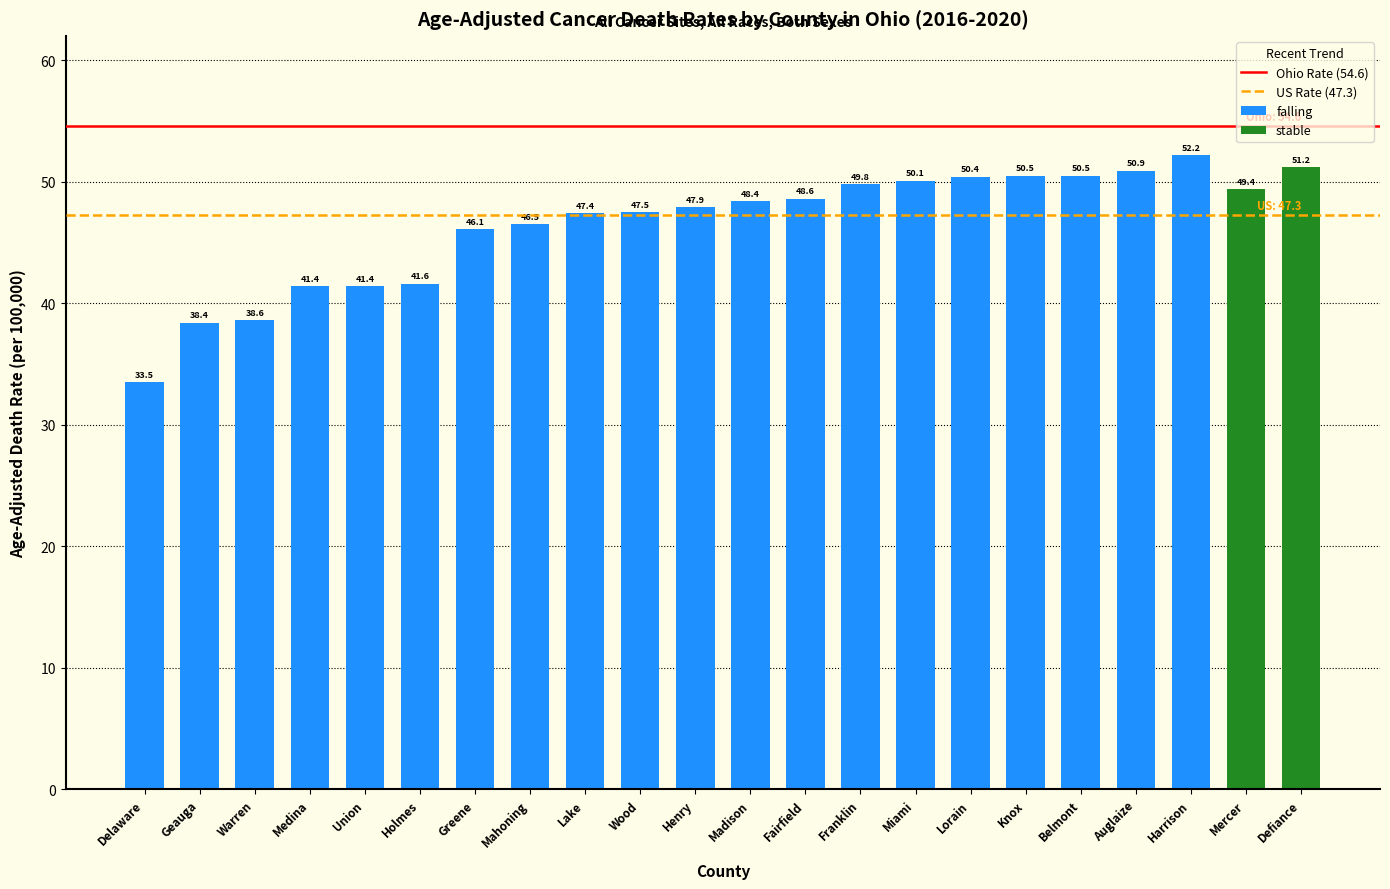

Which label corresponds to the smallest value in the chart?

Delaware